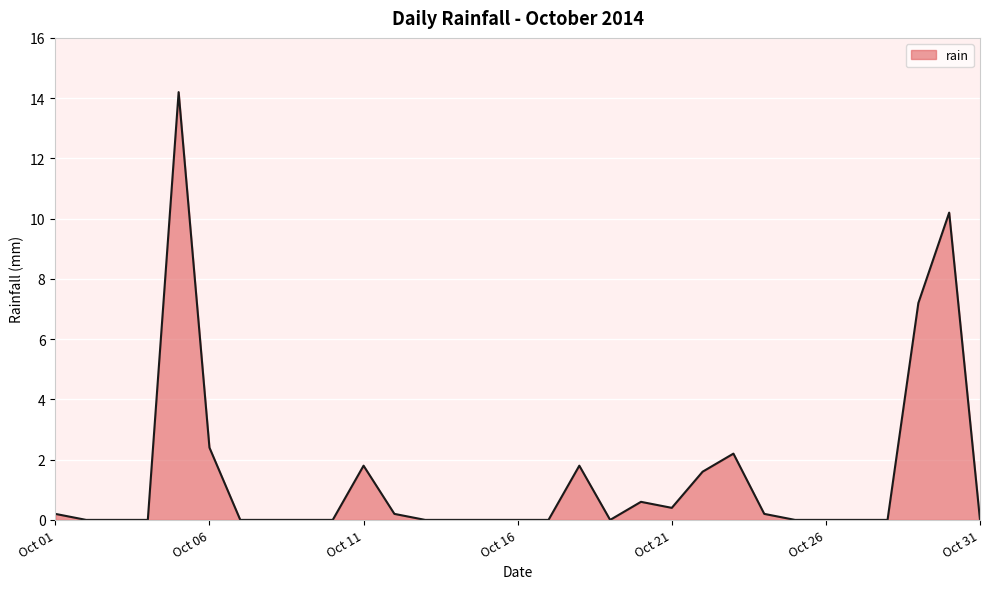

What is the greatest value displayed?

14.2